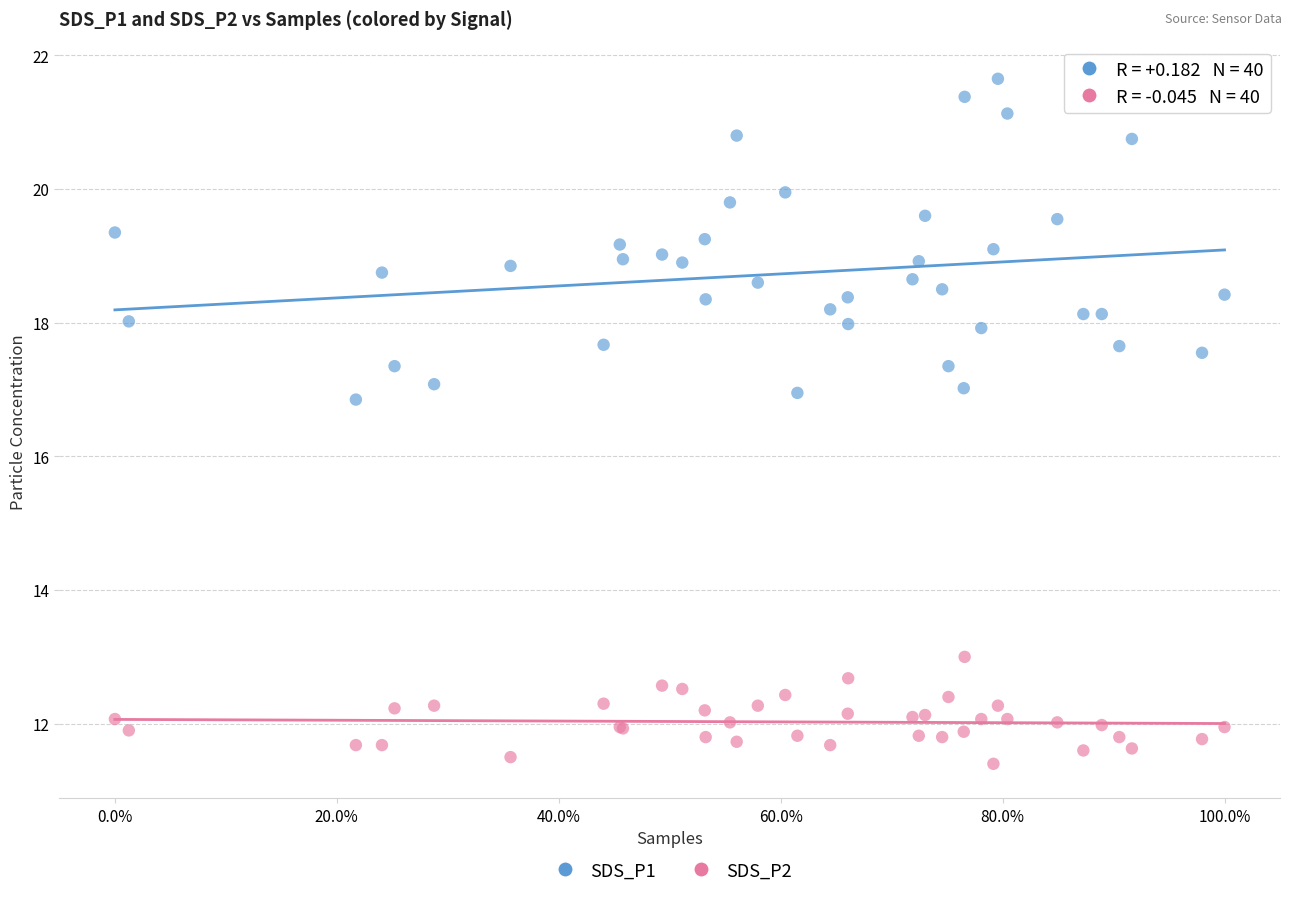

Which series reaches the minimum Y coordinate?

SDS_P2